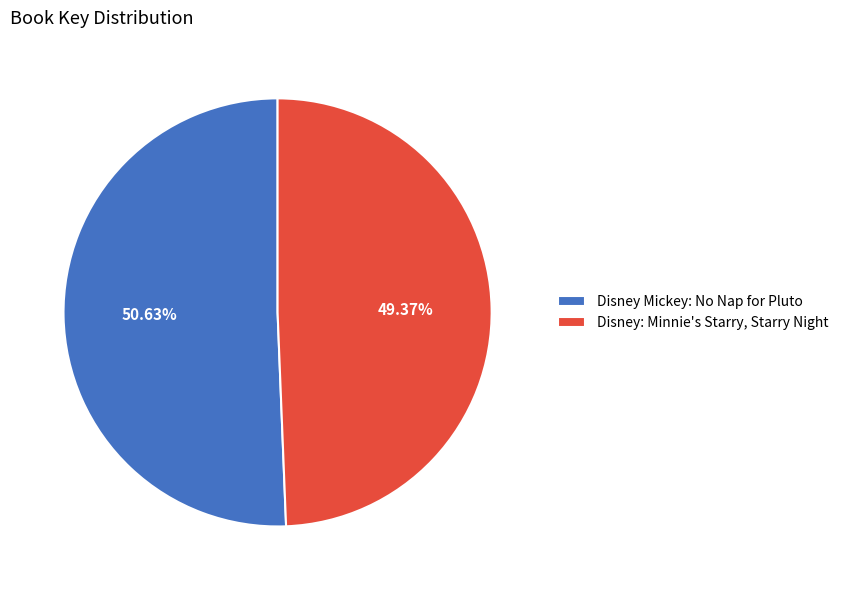

Which slice represents more than half of the pie?

Disney Mickey: No Nap for Pluto